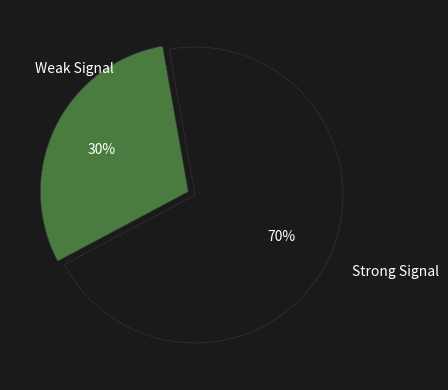

Rank the categories by value from highest to lowest.

Strong Signal, Weak Signal